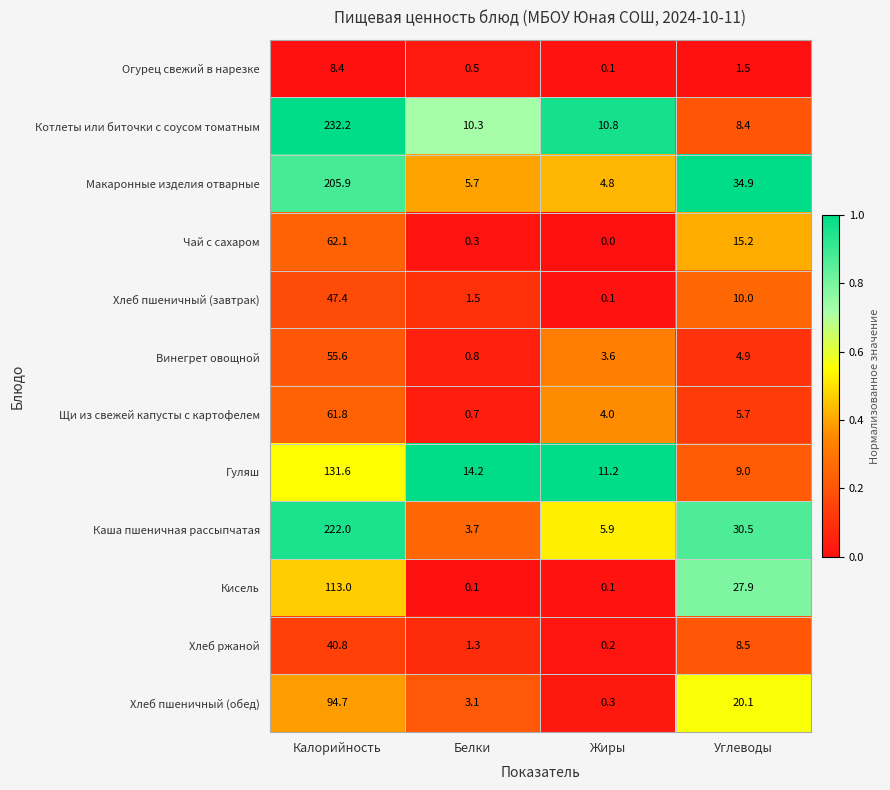

At which category is the sum across all series the highest?

Калорийность